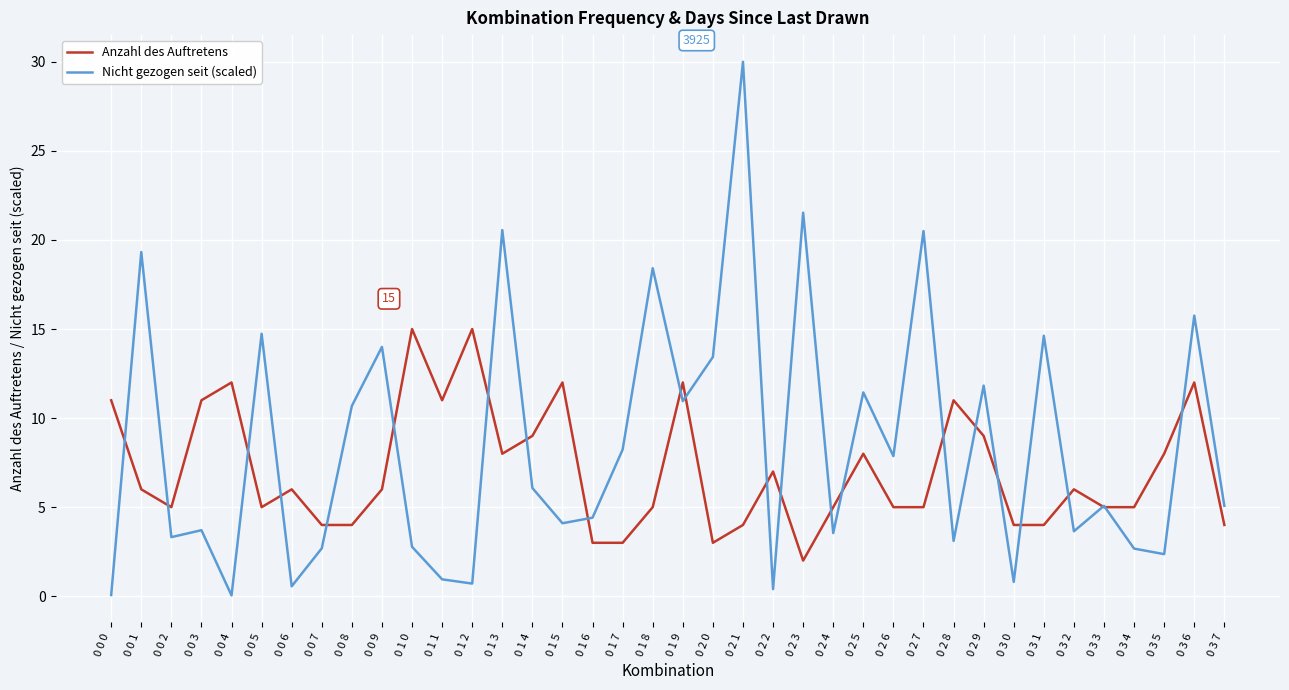

List the series in order of their peak value, highest first.

Nicht gezogen seit (scaled), Anzahl des Auftretens